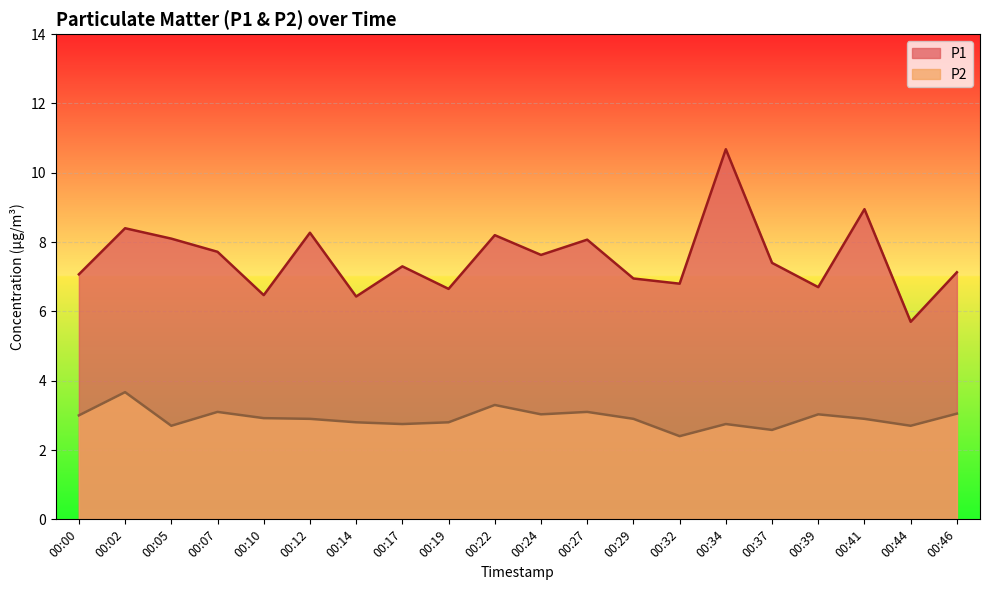

Rank the series at 00:44 from lowest to highest value.

P2, P1